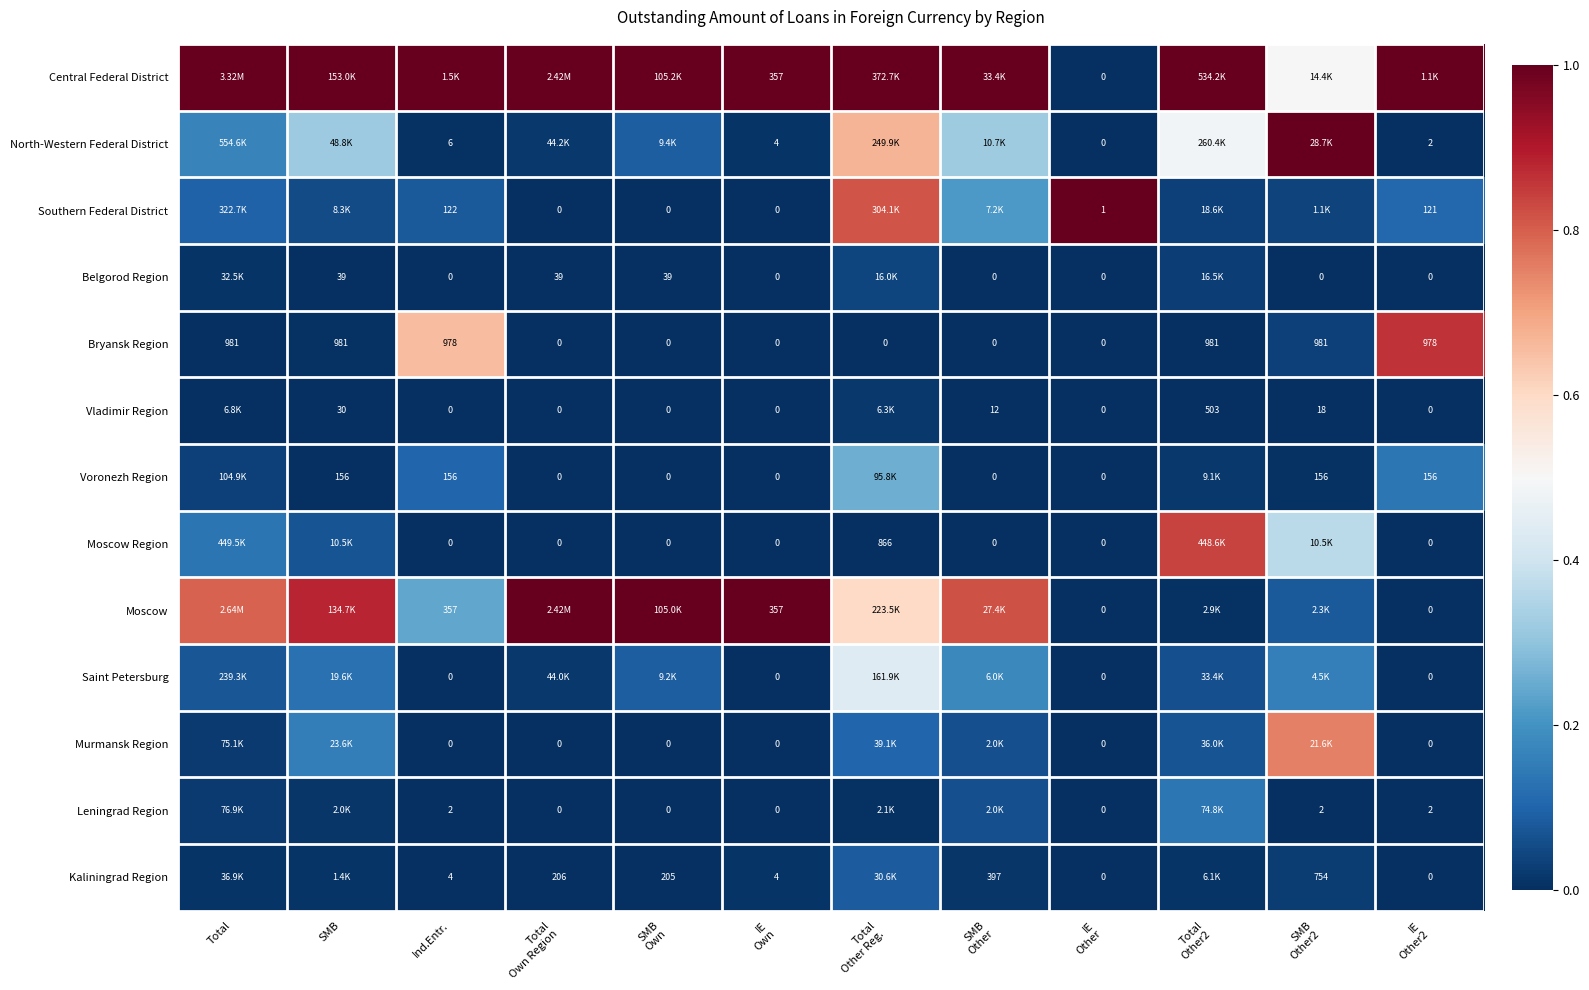

Count the number of data series in this chart.

13